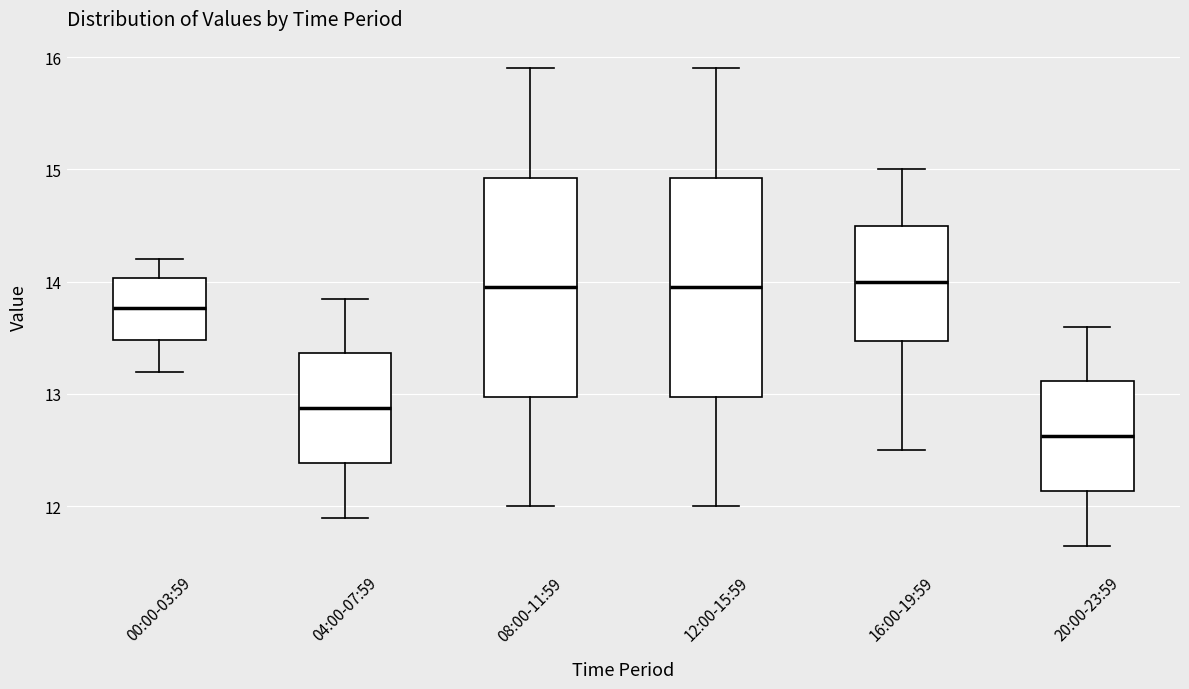

Reading left to right, read every box against the y-axis: the position of its median line, the range the box covers, and the ends of its whiskers. The values are not printed on the chart, so give them approximately, as read against the axis.

00:00-03:59: median 13.8, box 13.5 to 14.0, whiskers 13.2 to 14.2
04:00-07:59: median 12.9, box 12.4 to 13.4, whiskers 11.9 to 13.9
08:00-11:59: median 14.0, box 13.0 to 14.9, whiskers 12.0 to 15.9
12:00-15:59: median 14.0, box 13.0 to 14.9, whiskers 12.0 to 15.9
16:00-19:59: median 14.0, box 13.5 to 14.5, whiskers 12.5 to 15.0
20:00-23:59: median 12.6, box 12.1 to 13.1, whiskers 11.7 to 13.6